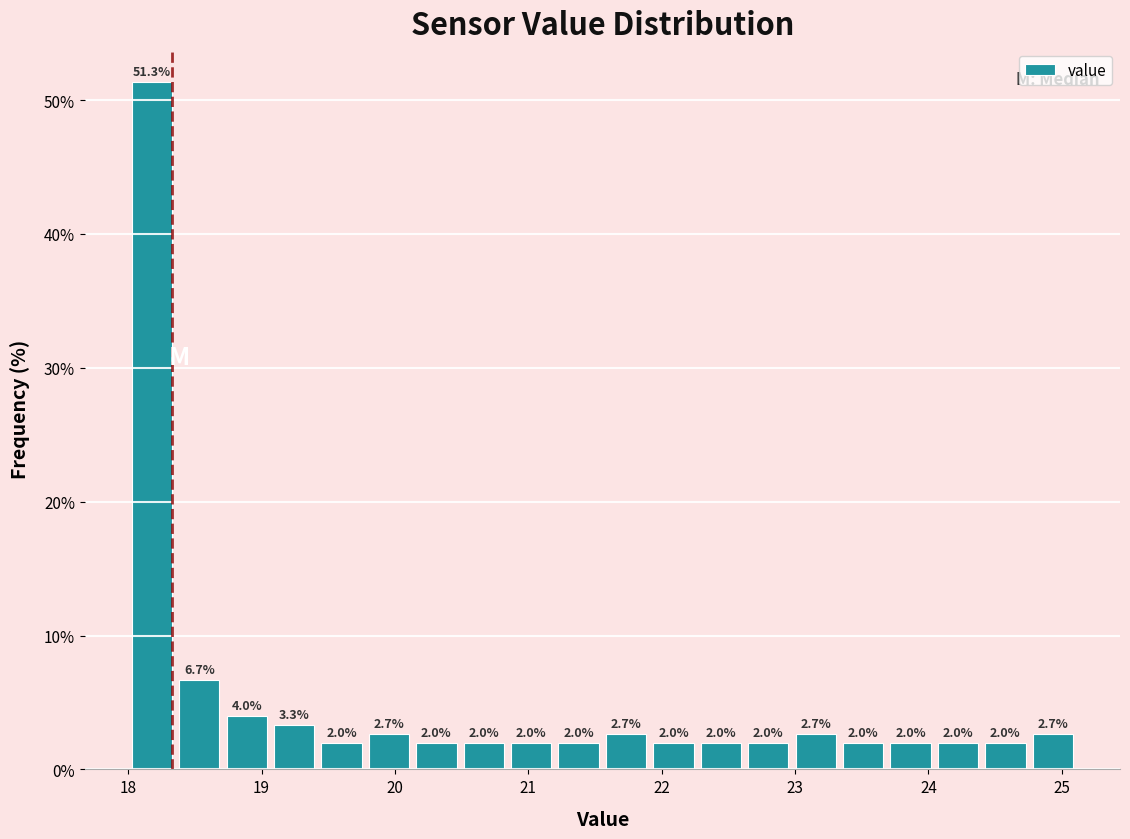

Around what value on the x-axis is the tallest bar? Give the approximate position of its centre, as read against the axis.

18.2